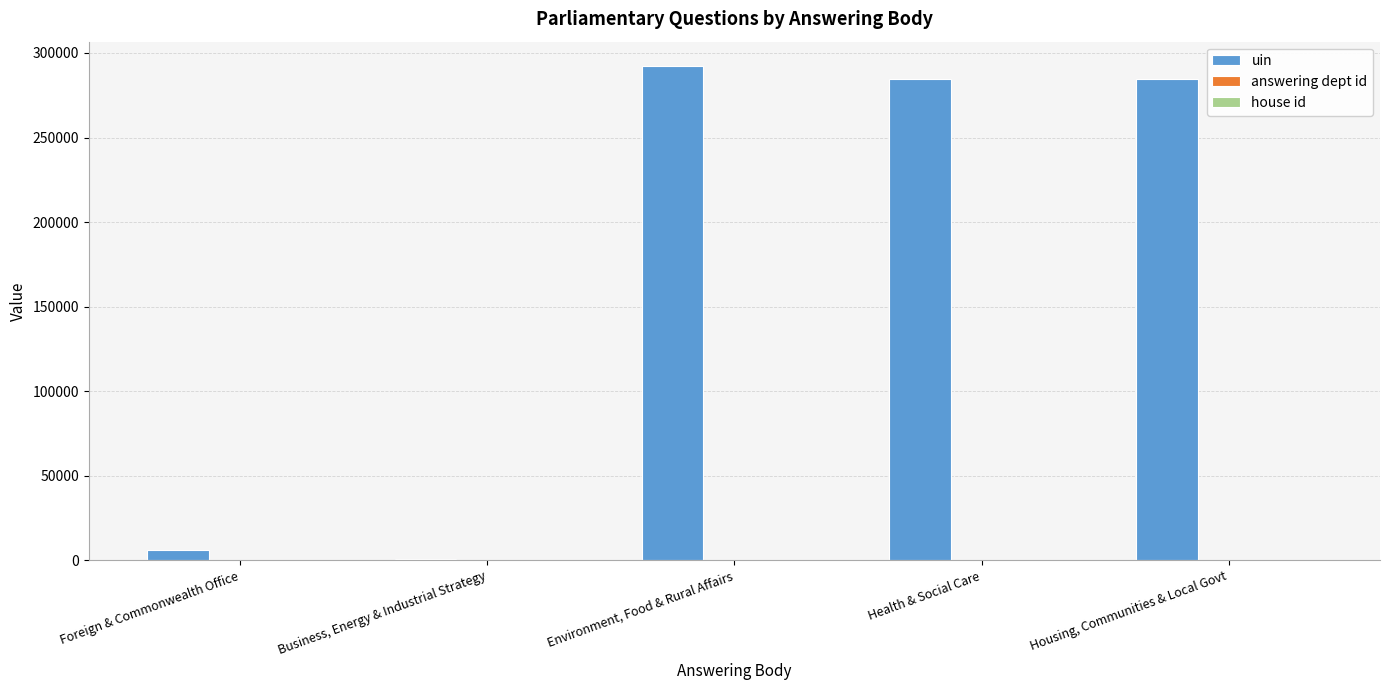

True or false: uin has a value of 284801 at Health & Social Care.

True